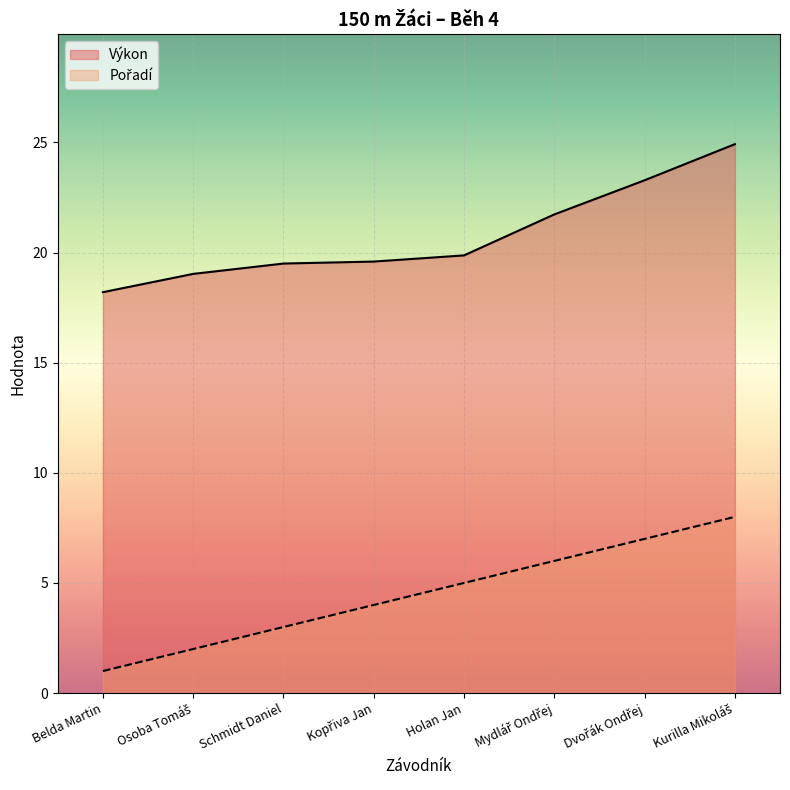

At which label does Výkon first exceed 19?

Osoba Tomáš